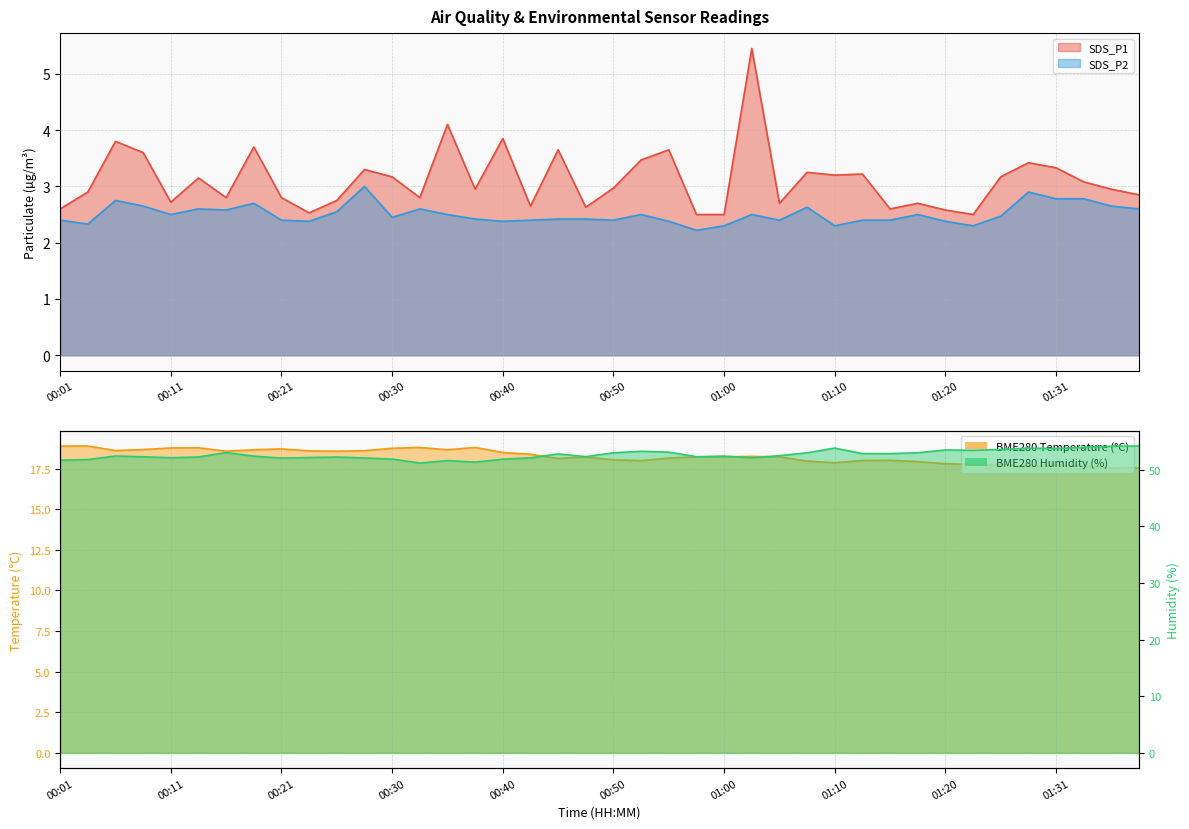

Reading right to left, what are all the values shown in this chart?

SDS_P1: 2.9	3.0	3.1	3.3	3.4	3.2	2.5	2.6	2.7	2.6	3.2	3.2	3.2	2.7	5.5	2.5	2.5	3.6	3.5	3.0	2.6	3.6	2.6	3.9	3.0	4.1	2.8	3.2	3.3	2.8	2.5	2.8	3.7	2.8	3.1	2.7	3.6	3.8	2.9	2.6
SDS_P2: 2.6	2.6	2.8	2.8	2.9	2.5	2.3	2.4	2.5	2.4	2.4	2.3	2.6	2.4	2.5	2.3	2.2	2.4	2.5	2.4	2.4	2.4	2.4	2.4	2.4	2.5	2.6	2.5	3.0	2.5	2.4	2.4	2.7	2.6	2.6	2.5	2.6	2.8	2.3	2.4
BME280_temperature: 17.6	17.6	17.7	17.7	17.7	17.8	17.8	17.8	17.9	18.0	18.0	17.9	18.0	18.2	18.3	18.2	18.2	18.2	18.0	18.1	18.2	18.1	18.4	18.5	18.8	18.7	18.8	18.8	18.6	18.6	18.6	18.7	18.7	18.6	18.8	18.8	18.7	18.6	18.9	18.9
BME280_humidity: 54.2	54.1	54.0	53.7	53.8	53.6	53.4	53.5	53.0	52.8	52.8	53.8	53.0	52.5	52.1	52.4	52.3	53.1	53.2	53.0	52.3	52.8	52.1	51.9	51.3	51.6	51.2	51.9	52.1	52.2	52.1	52.0	52.4	53.0	52.2	52.1	52.3	52.4	51.8	51.7